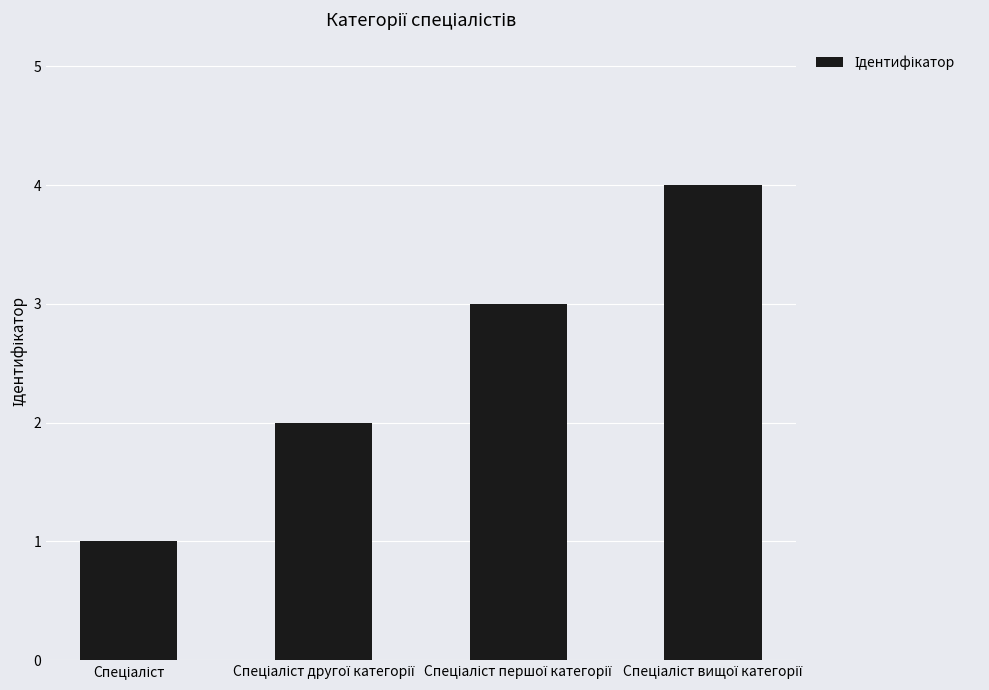

What is the difference between the maximum and minimum values?

3